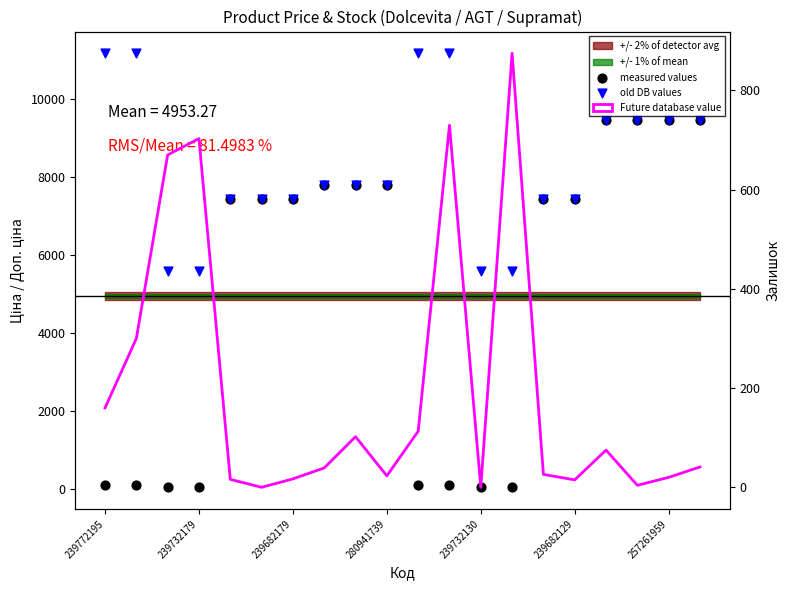

Which series contains the highest Y value?

old DB values